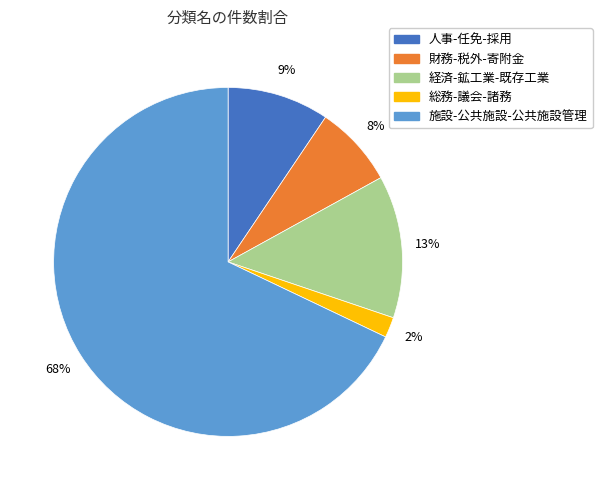

Does 財務-税外-寄附金 account for over 50% of the chart?

No